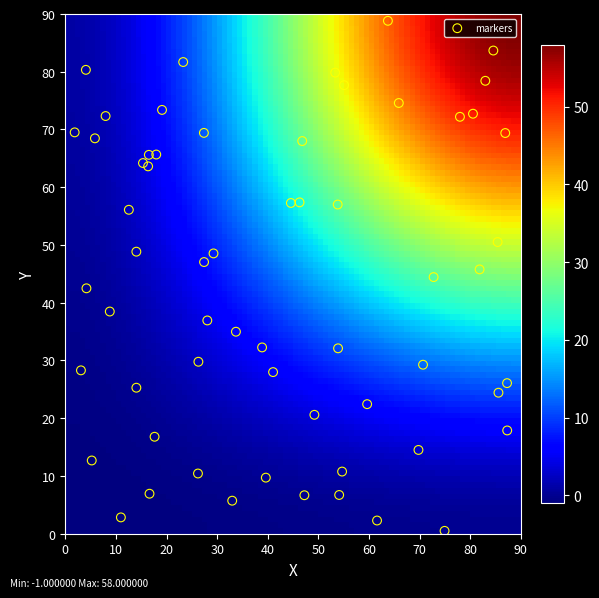

What is the range of X values (max minus min)?

85.4